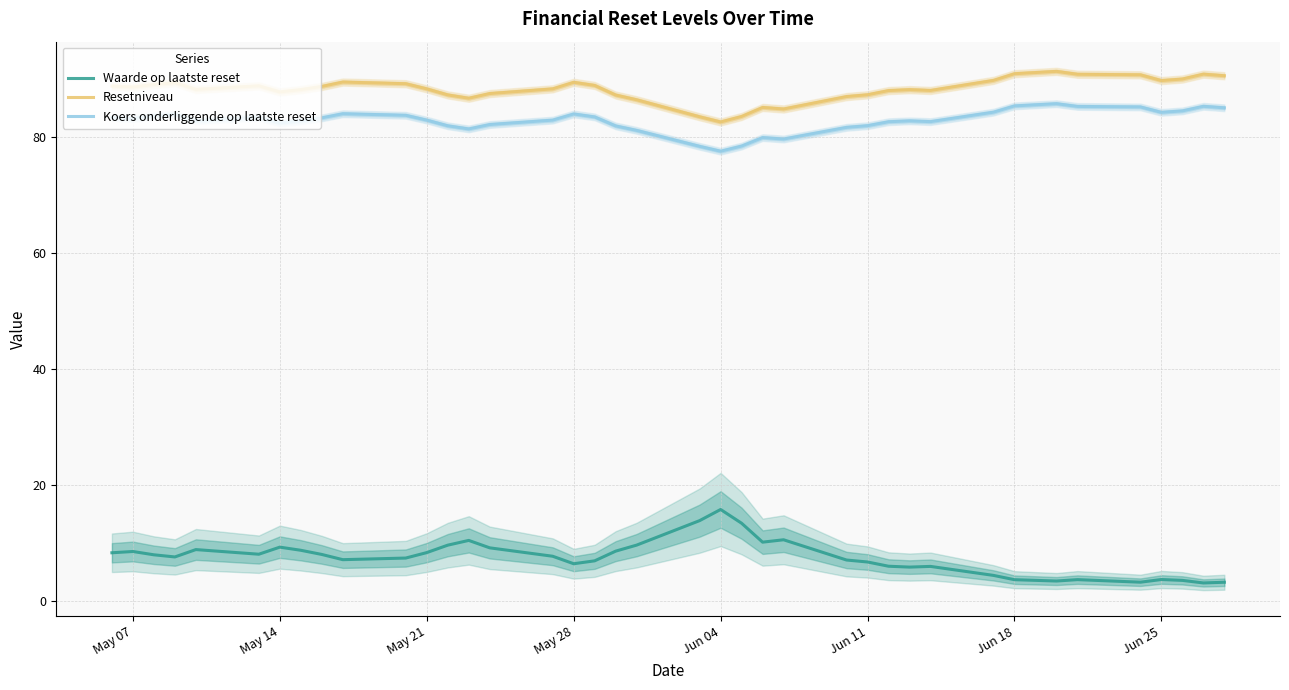

How many data points in Resetniveau are above 88?

24